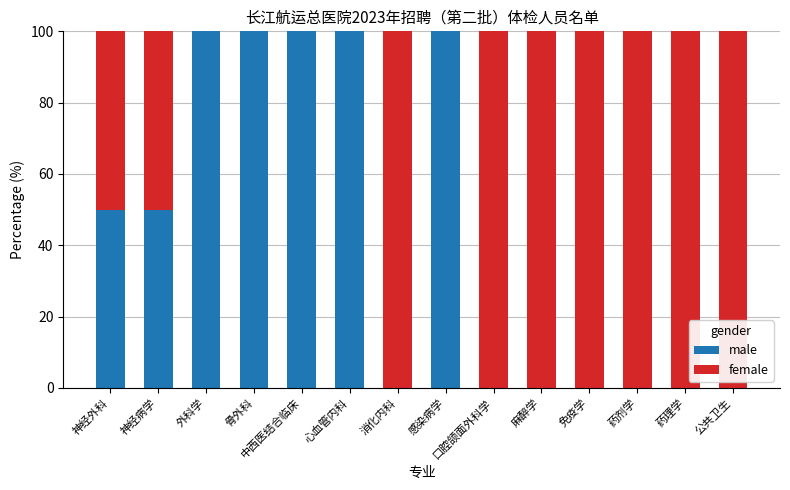

What is the sum of the male values at 中西医结合临床 and 外科学?

200